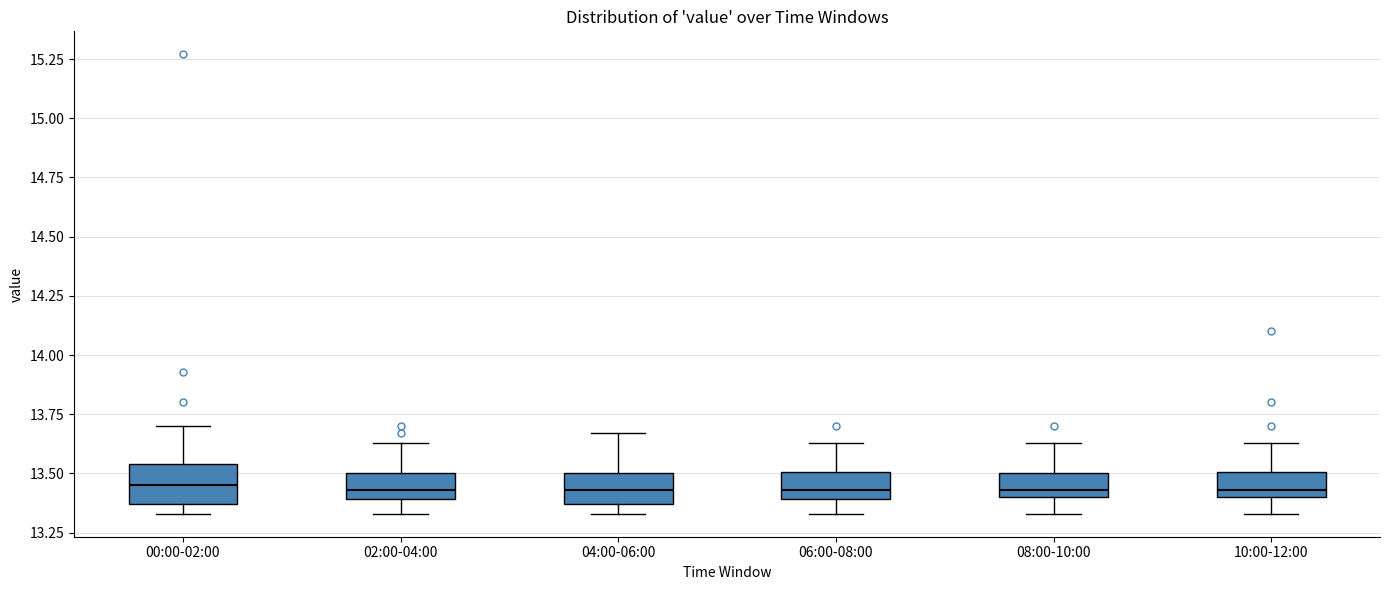

Reading left to right, read every box against the y-axis: the position of its median line, the range the box covers, and the ends of its whiskers. The values are not printed on the chart, so give them approximately, as read against the axis.

00:00-02:00: median 13.45, box 13.35 to 13.55, whiskers 13.35 (just below the box's lower edge) to 13.70
02:00-04:00: median 13.45, box 13.40 to 13.50, whiskers 13.35 to 13.65
04:00-06:00: median 13.45, box 13.35 to 13.50, whiskers 13.35 (just below the box's lower edge) to 13.65
06:00-08:00: median 13.45, box 13.40 to 13.50, whiskers 13.35 to 13.65
08:00-10:00: median 13.45, box 13.40 to 13.50, whiskers 13.35 to 13.65
10:00-12:00: median 13.45, box 13.40 to 13.50, whiskers 13.35 to 13.65